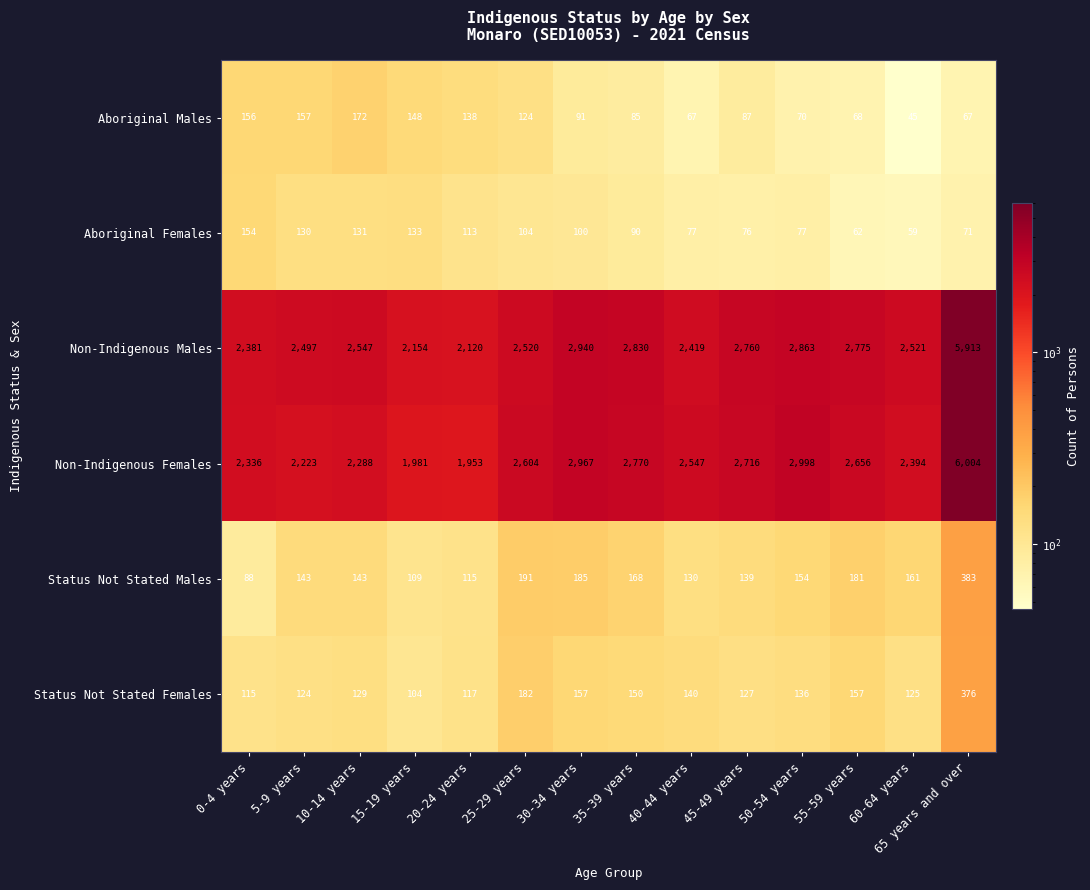

What is the smallest value displayed?

45